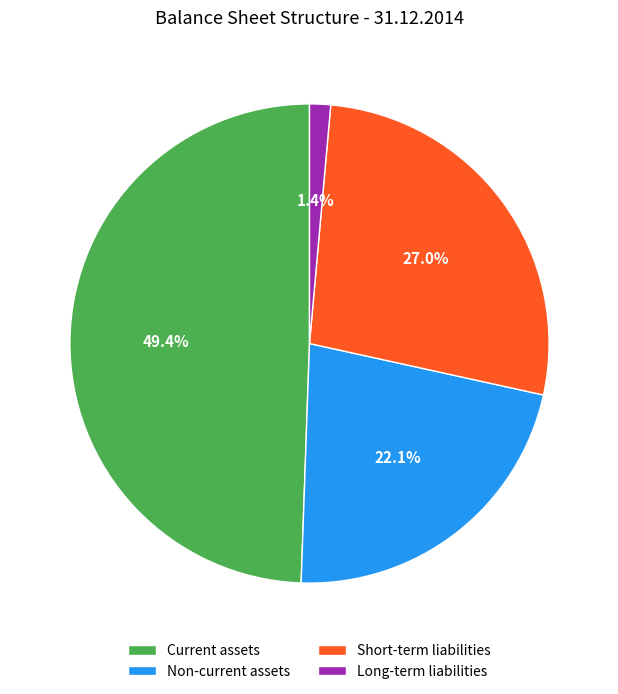

What percentage is the Long-term liabilities slice, to the nearest percent?

1%